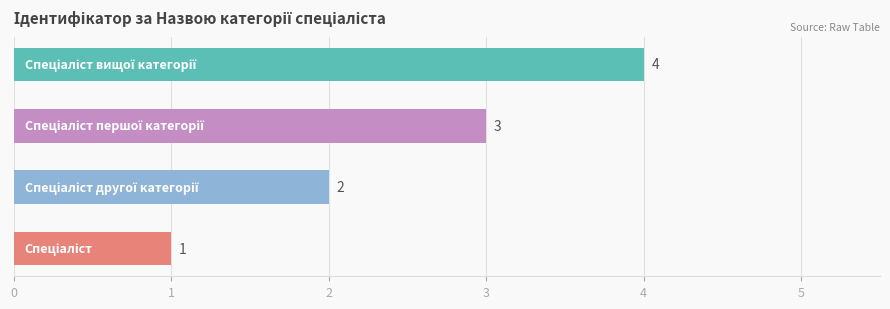

How many values are between 2 and 4?

3